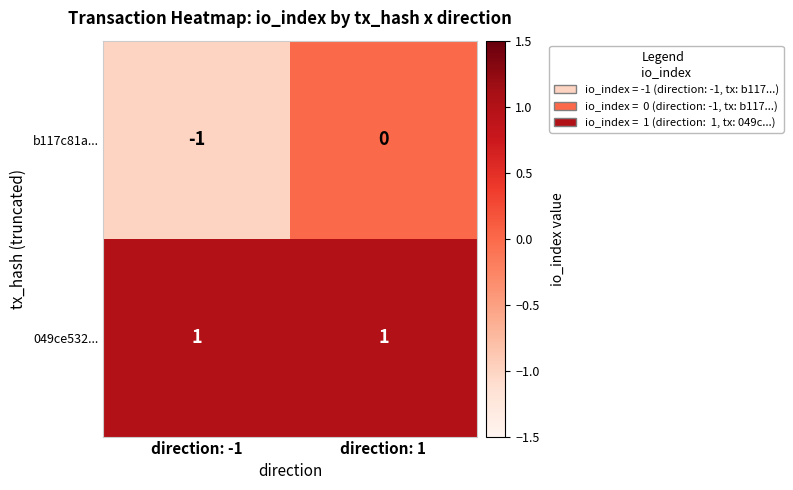

Which category has the lowest value across all series?

direction: -1